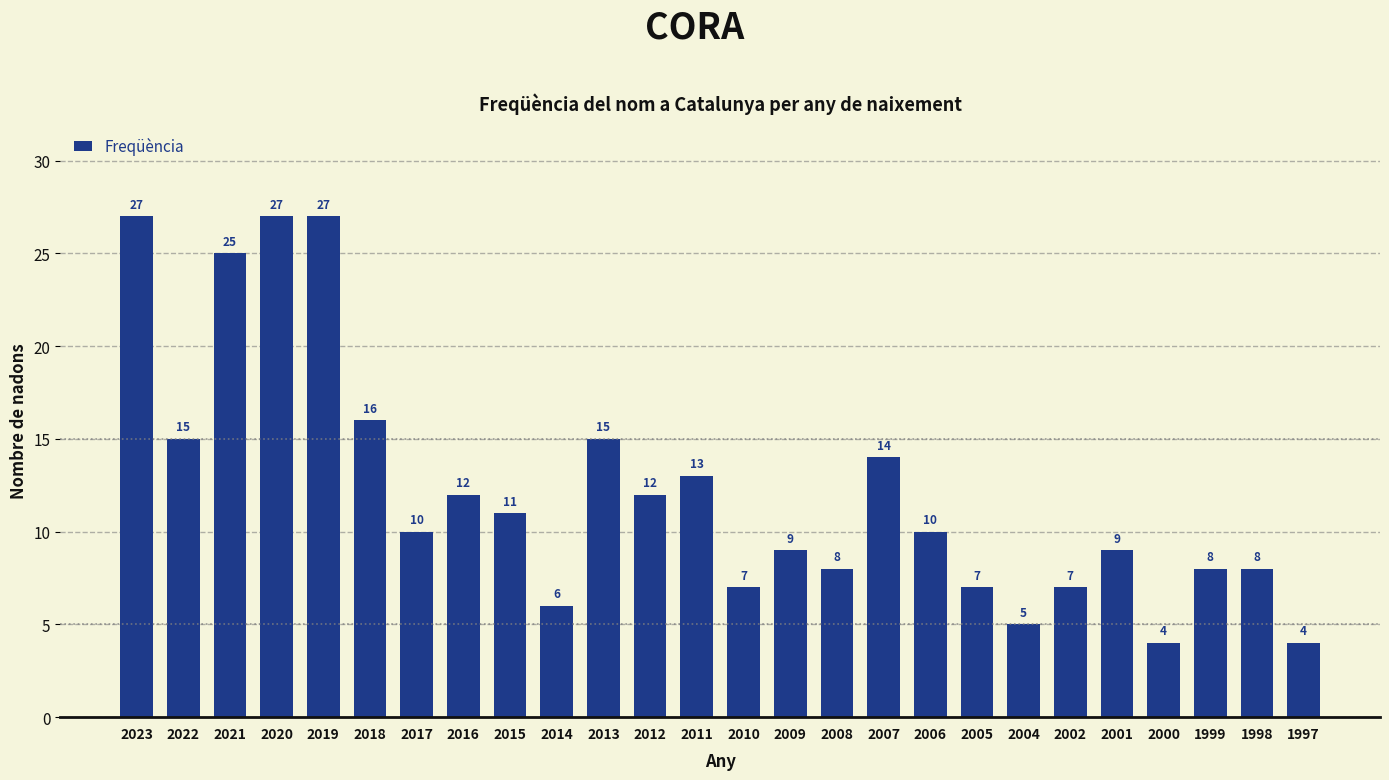

Are the bars grouped side by side (vs. stacked)?

No